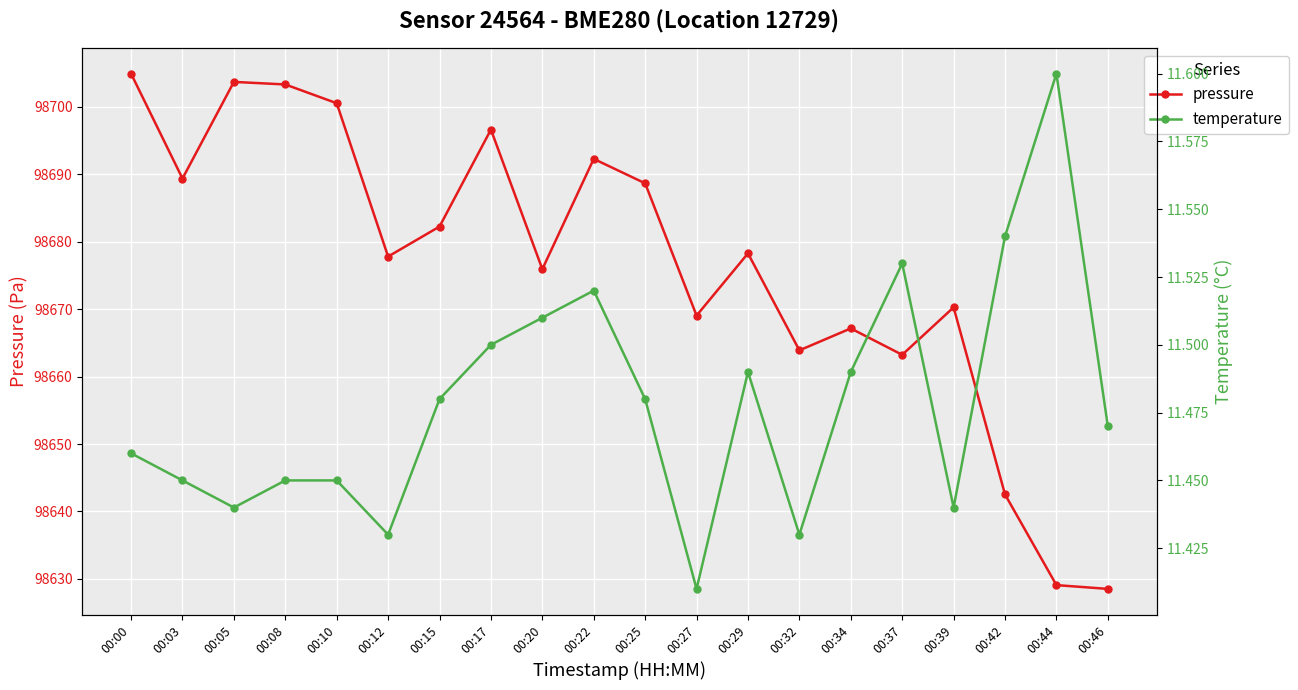

Which series changed the most between 00:03 and 00:15?

pressure